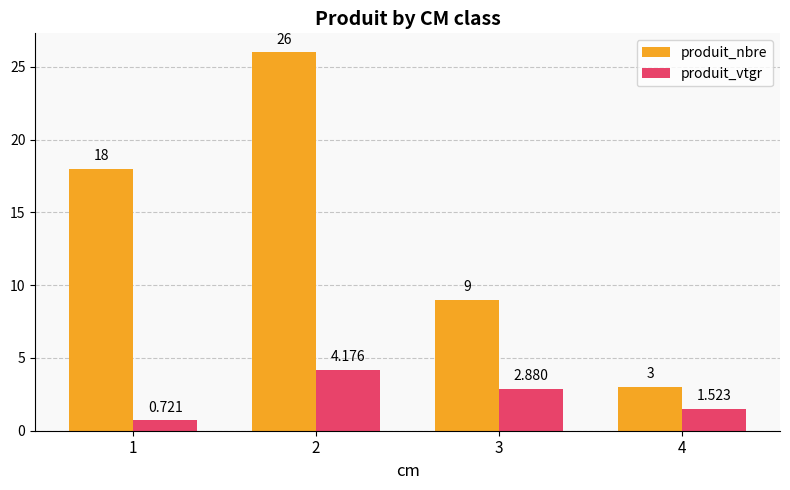

Are the bars horizontal?

No